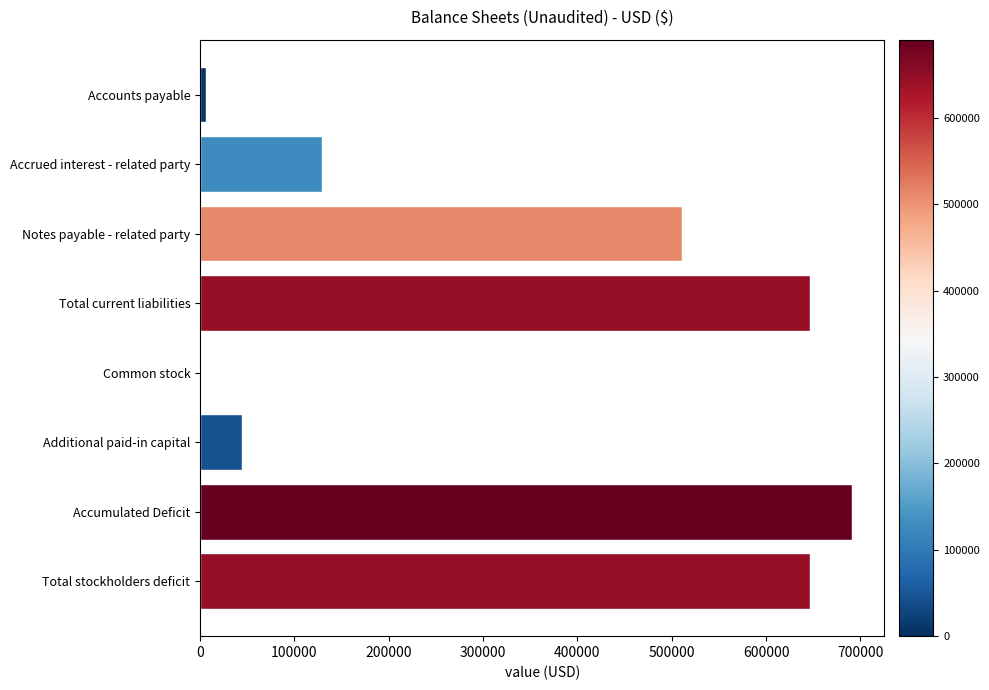

What is the sum of the values at Total stockholders deficit and Accrued interest - related party?

775698